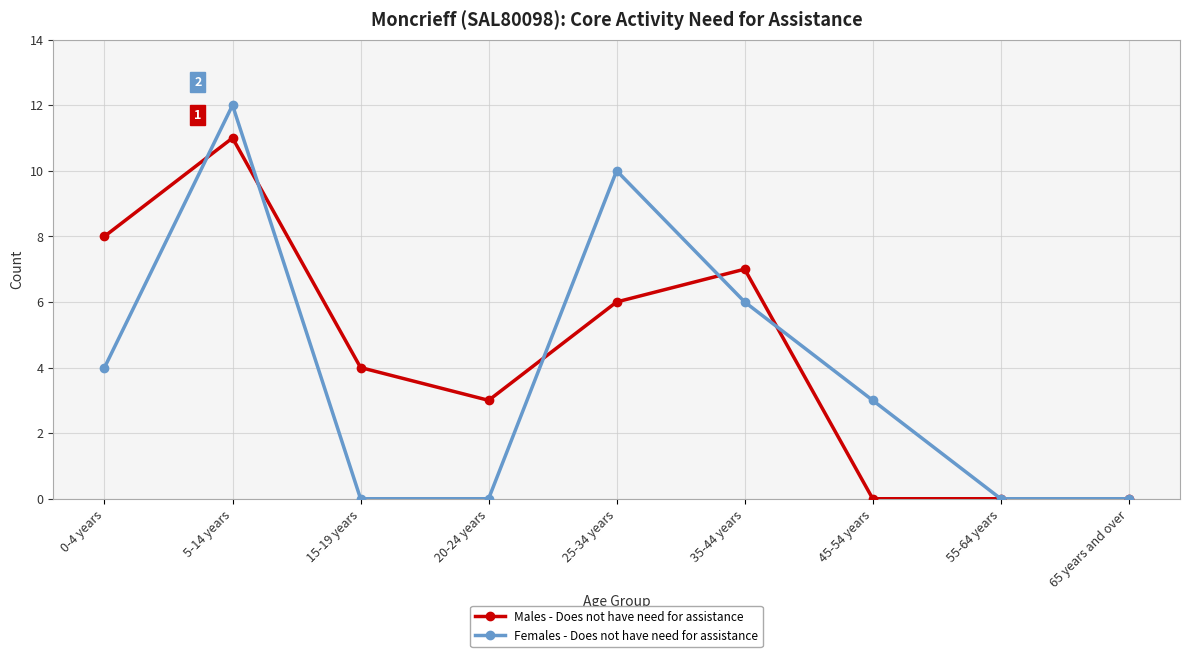

What is the difference between the highest and lowest values at 25-34 years?

4